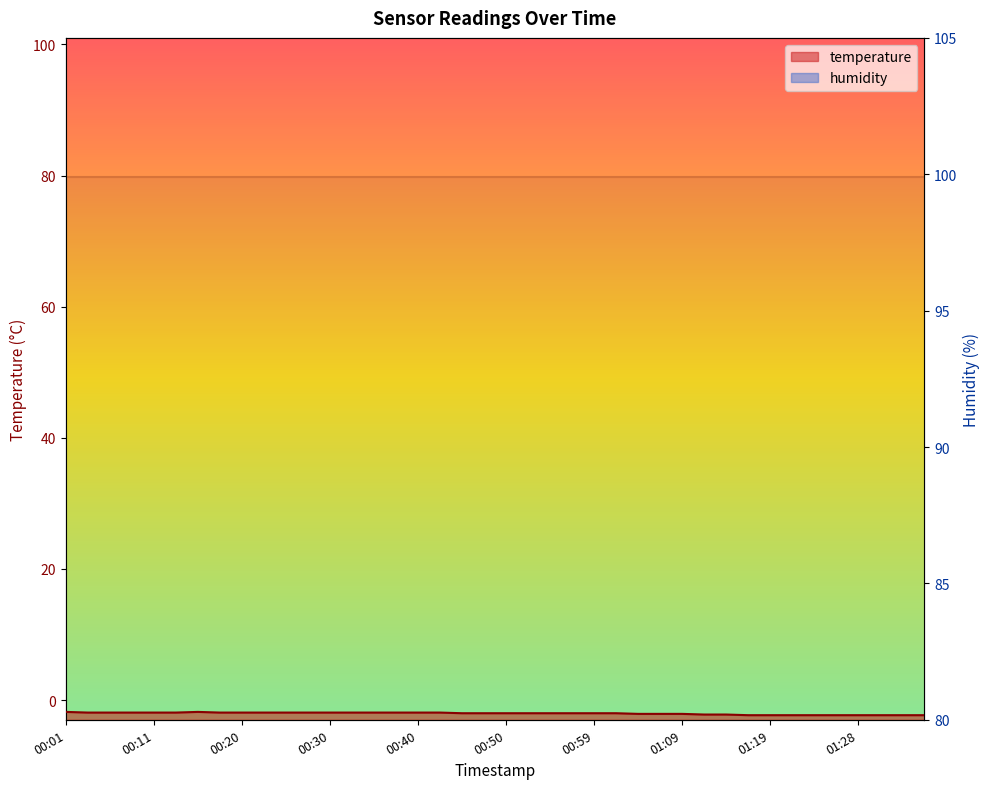

Rank the categories by value from lowest to highest.

01:16, 01:19, 01:21, 01:24, 01:26, 01:28, 01:31, 01:33, 01:36, 01:11, 01:14, 01:04, 01:07, 01:09, 00:45, 00:47, 00:50, 00:52, 00:54, 00:57, 00:59, 01:02, 00:03, 00:06, 00:08, 00:11, 00:13, 00:18, 00:20, 00:23, 00:25, 00:28, 00:30, 00:32, 00:35, 00:37, 00:40, 00:42, 00:01, 00:15